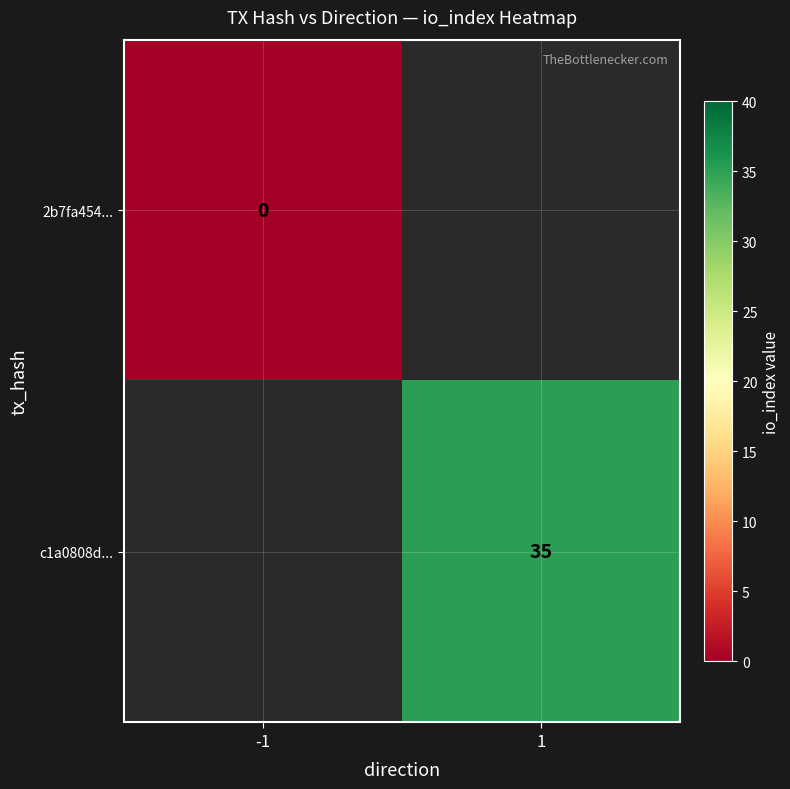

True or false: c1a0808d... has a value of 35 at 1.

True